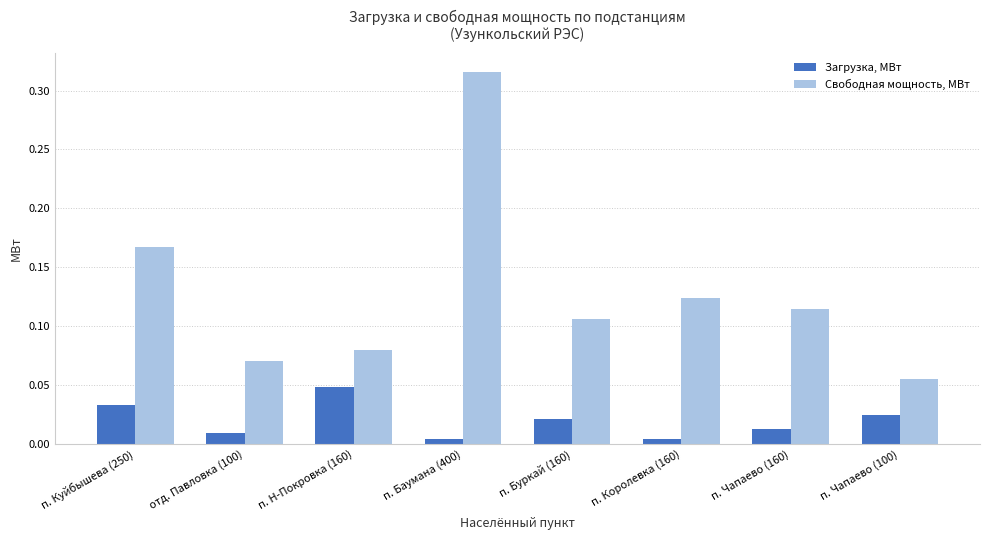

Rank the categories by Свободная мощность, МВт value from lowest to highest.

п. Чапаево (100), отд. Павловка (100), п. Н-Покровка (160), п. Буркай (160), п. Чапаево (160), п. Королевка (160), п. Куйбышева (250), п. Баумана (400)